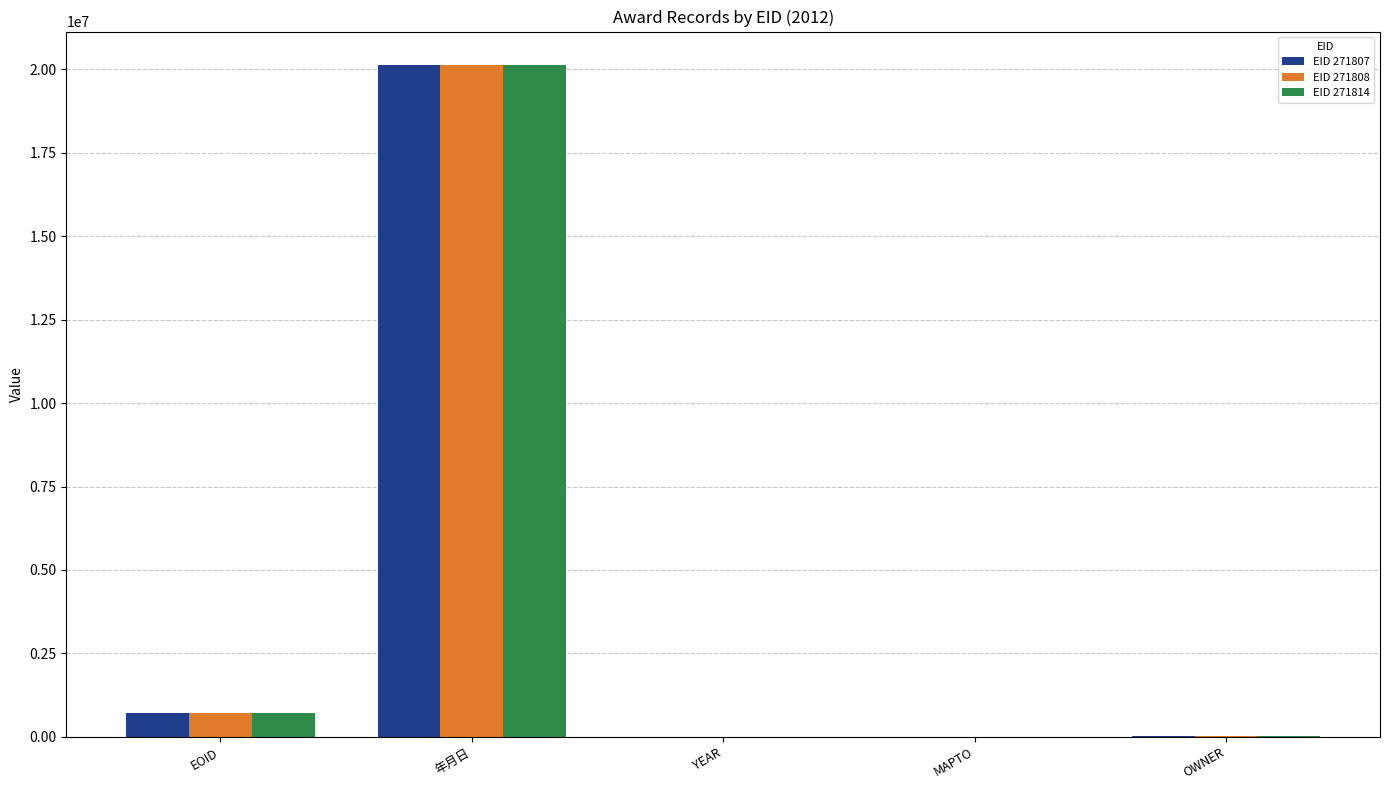

What is the sum of the EID 271808 values at 年月日 and MAPTO?

20121018